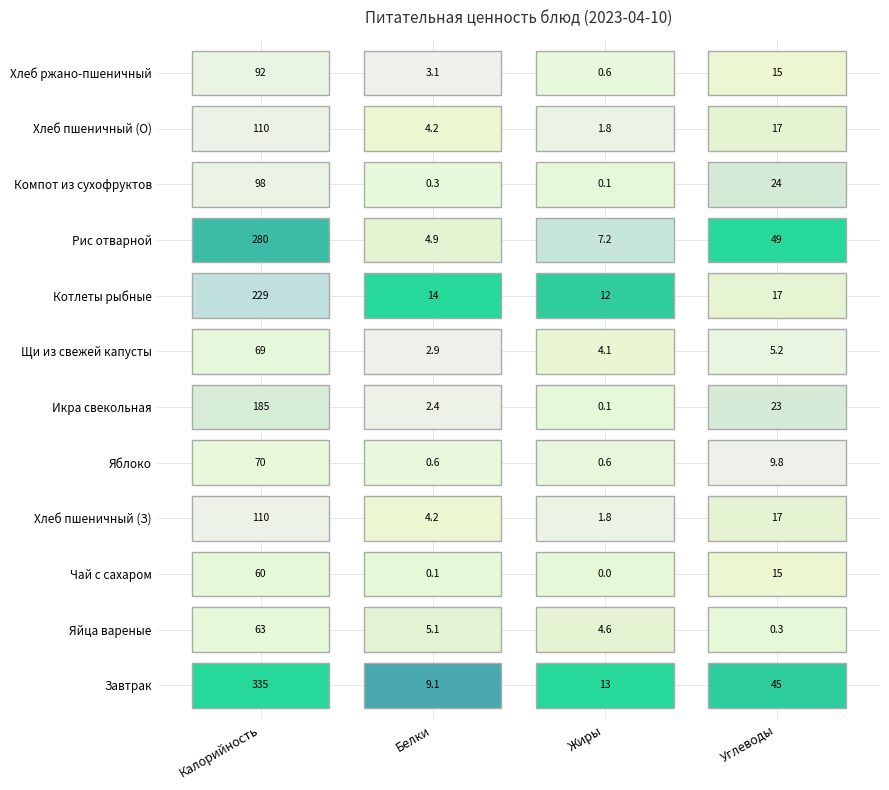

Count the number of categories in the chart.

4